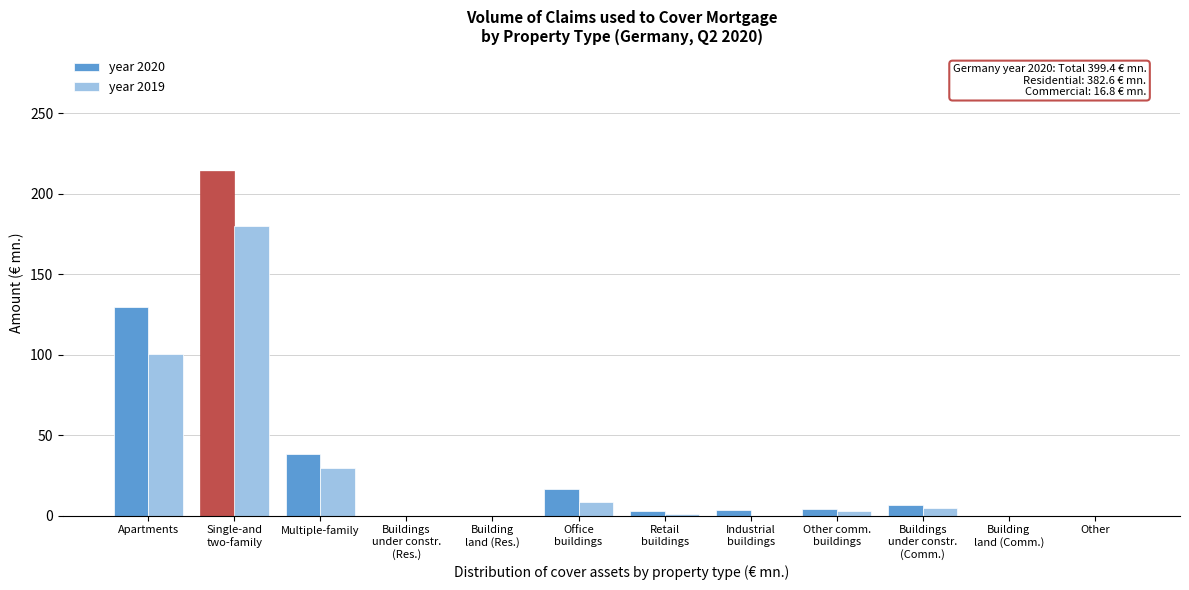

What is the highest value of the year 2019 series?

179.6